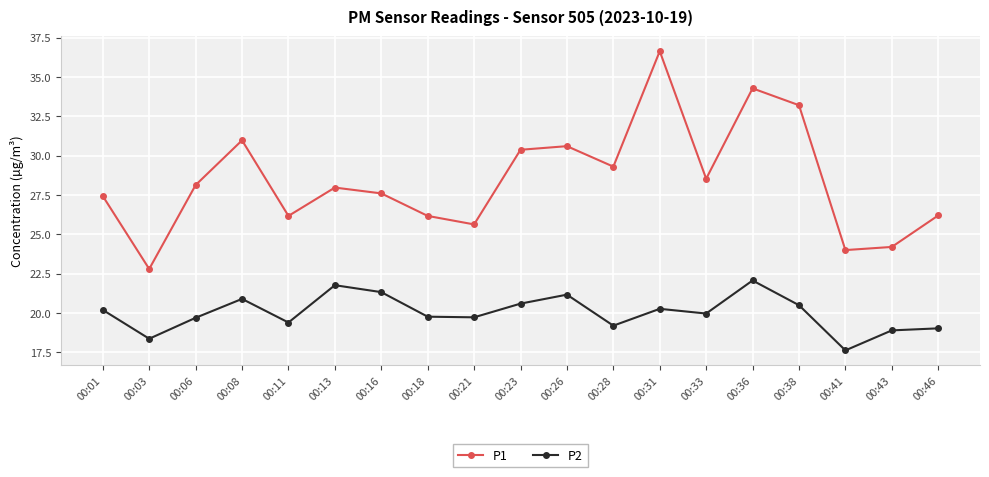

Which label corresponds to the smallest value in the chart?

00:41